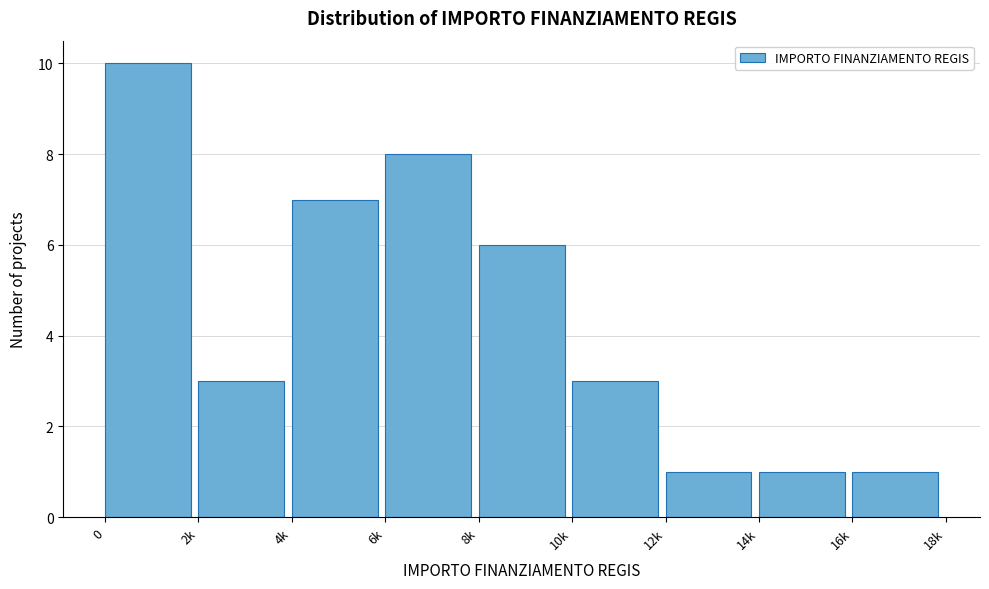

Reading right to left, list all the values displayed in this chart.

1	1	1	3	6	8	7	3	10